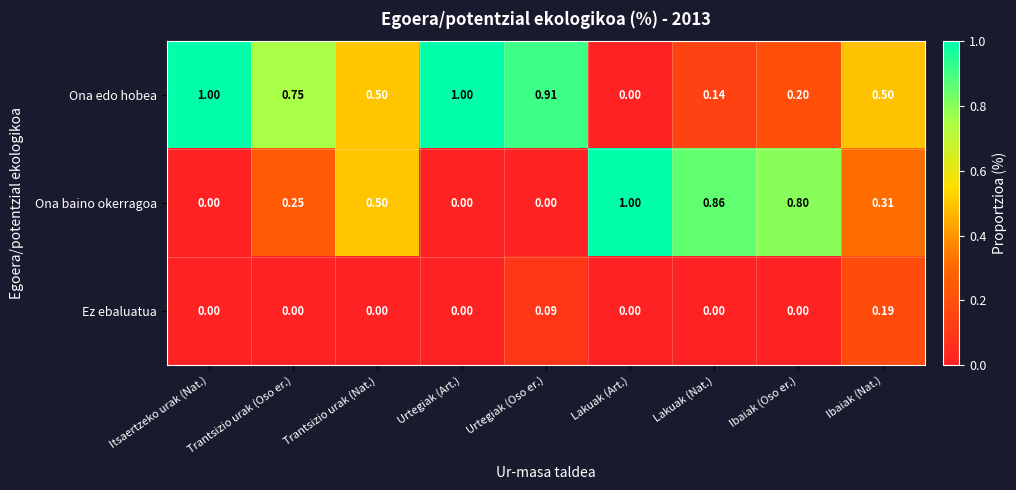

List the series in order of their overall mean, lowest first.

Ez ebaluatua, Ona baino okerragoa, Ona edo hobea